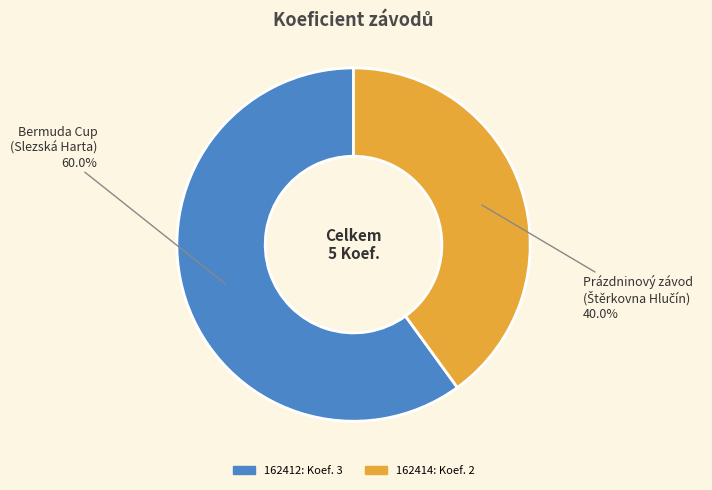

The 162412 slice represents 60% of the pie. True or false?

True